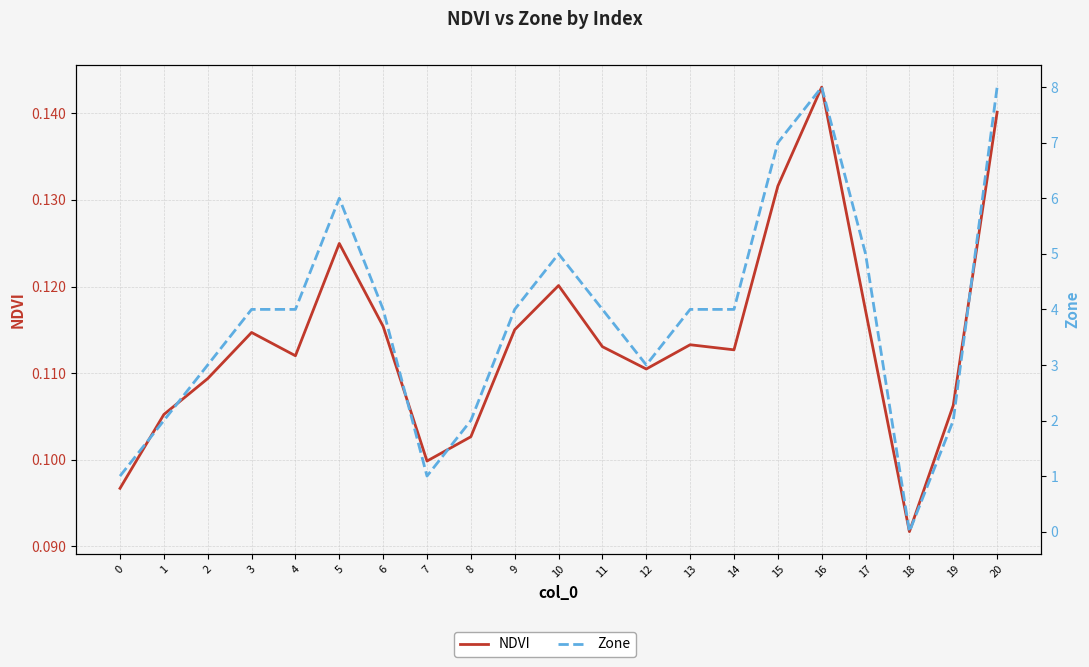

The value of NDVI at 13 is 0.1. True or false?

True